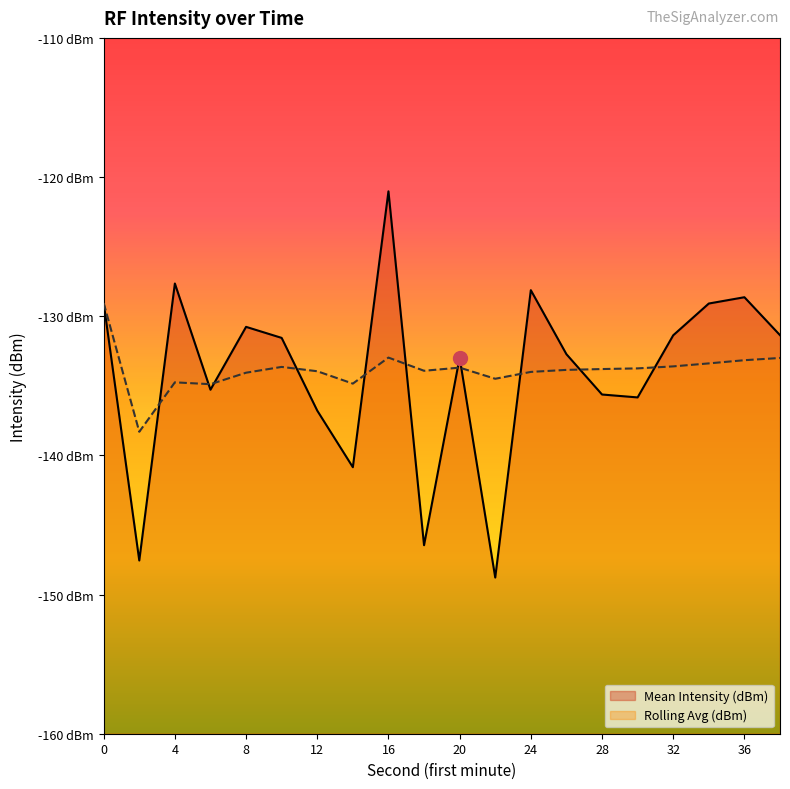

Which category has the highest value across all series?

16